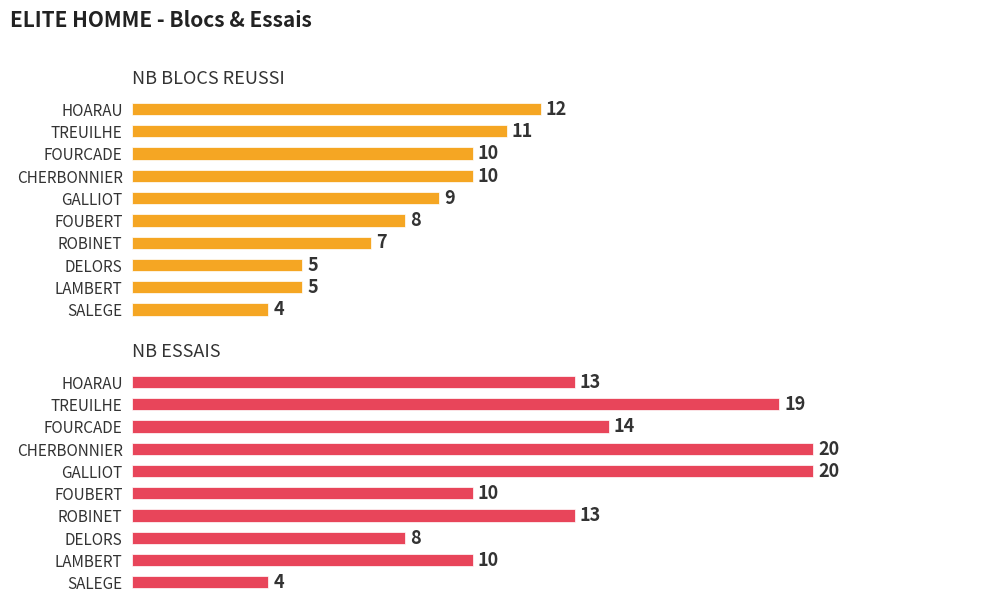

What are all the series names shown in the legend?

NB BLOCS REUSSI, NB ESSAIS